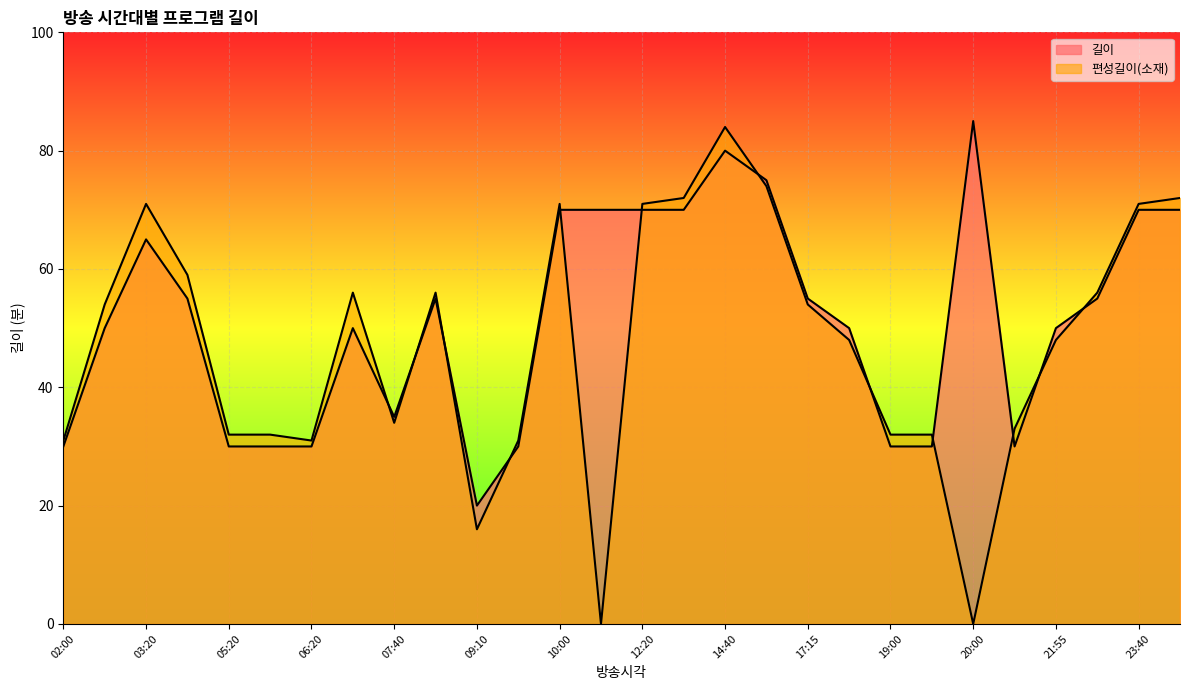

Which series has the largest range (max minus min)?

편성길이(소재)